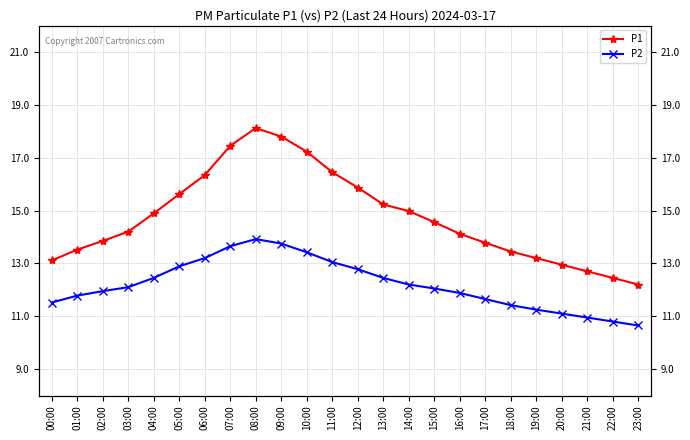

What is the label of the 7th point from the right?

17:00